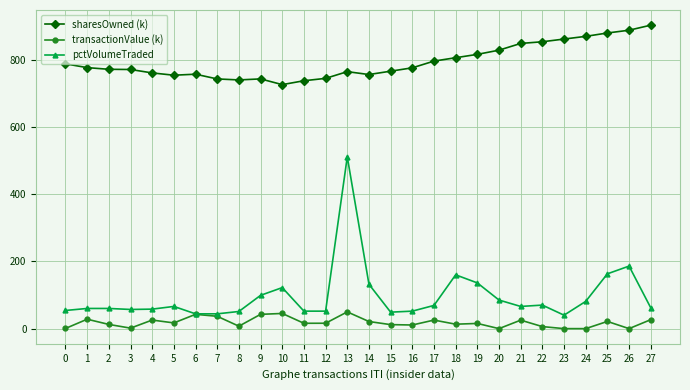

What is the difference between the highest and lowest values at 23?

861.3